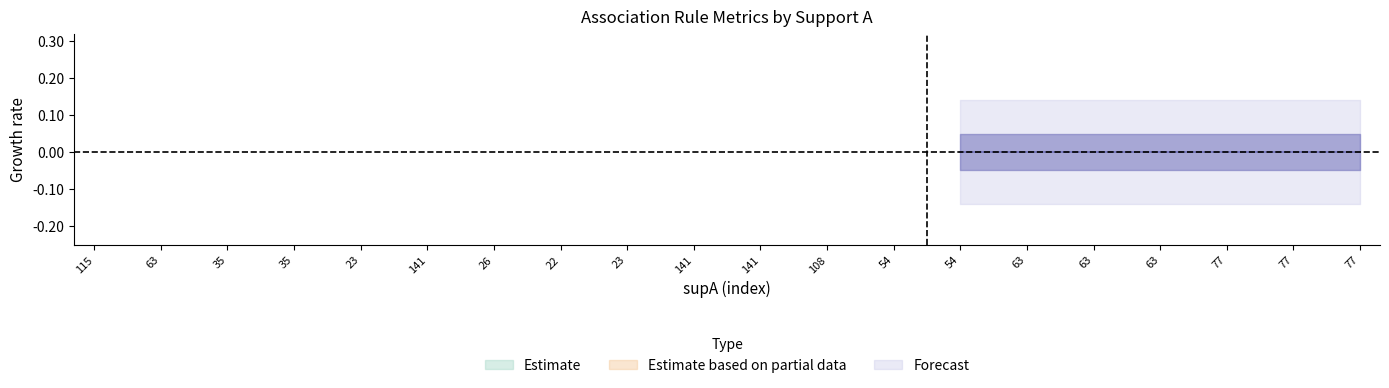

Is this an area chart (filled region under the line)?

No